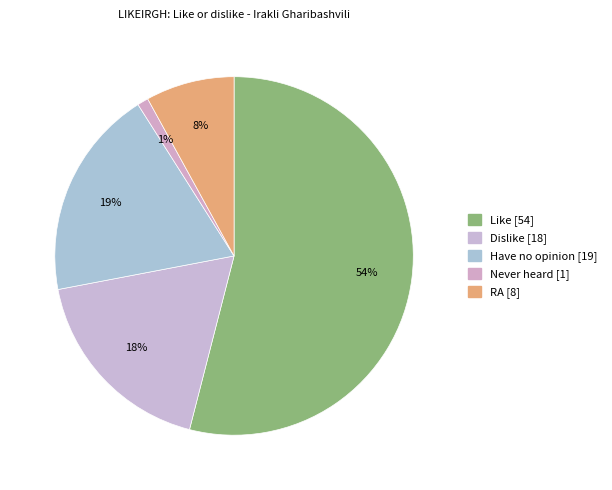

What is the change in value from Dislike to Have no opinion?

+1